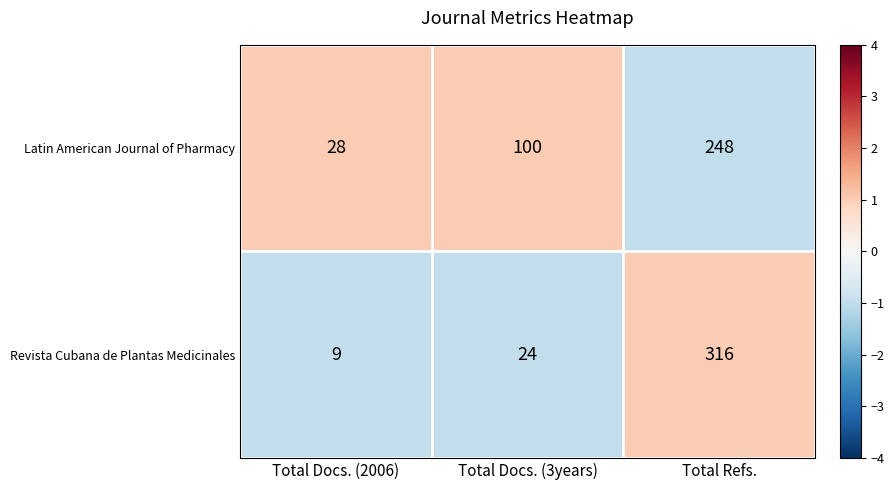

Between Total Docs. (3years) and Total Refs., which series saw the biggest shift?

Revista Cubana de Plantas Medicinales